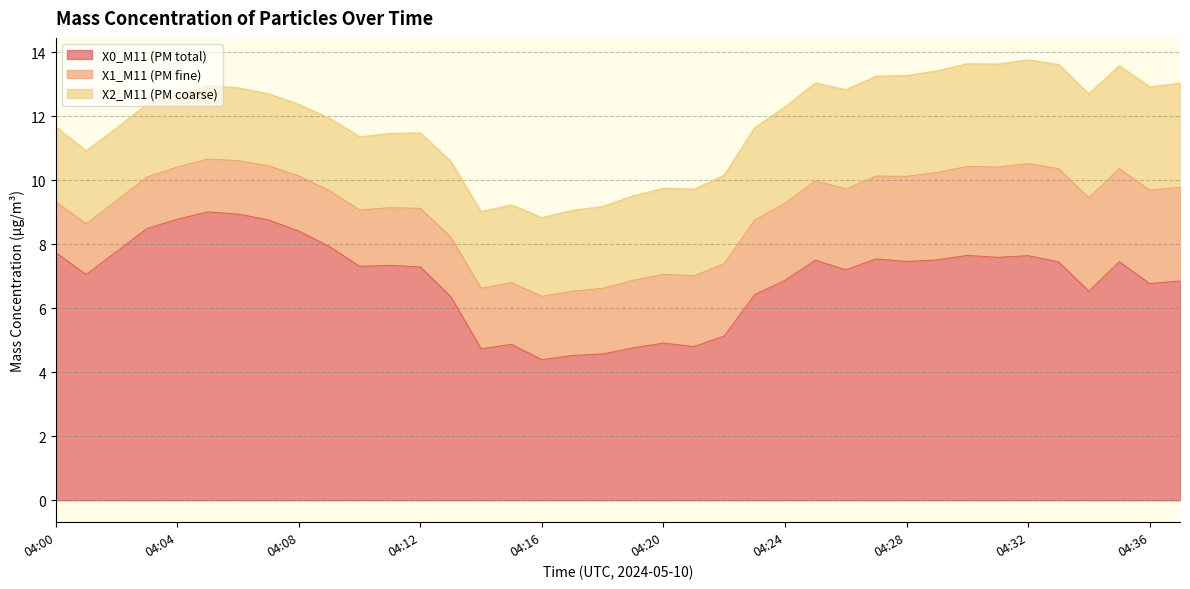

Rank the series at 04:31 from highest to lowest value.

X0_M11 (PM total), X2_M11 (PM coarse), X1_M11 (PM fine)